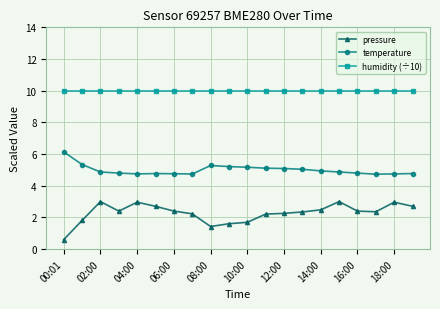

How many series are shown in this chart?

3